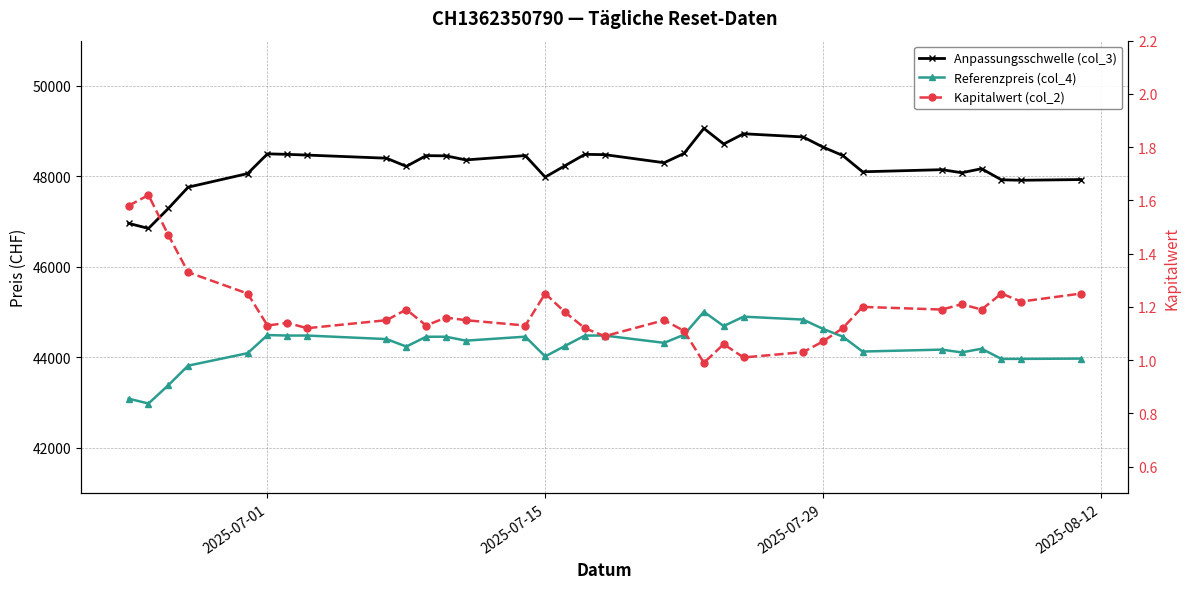

Is the value of Anpassungsschwelle (col_3) at 5 greater than the value of Kapitalwert (col_2) at 28?

Yes